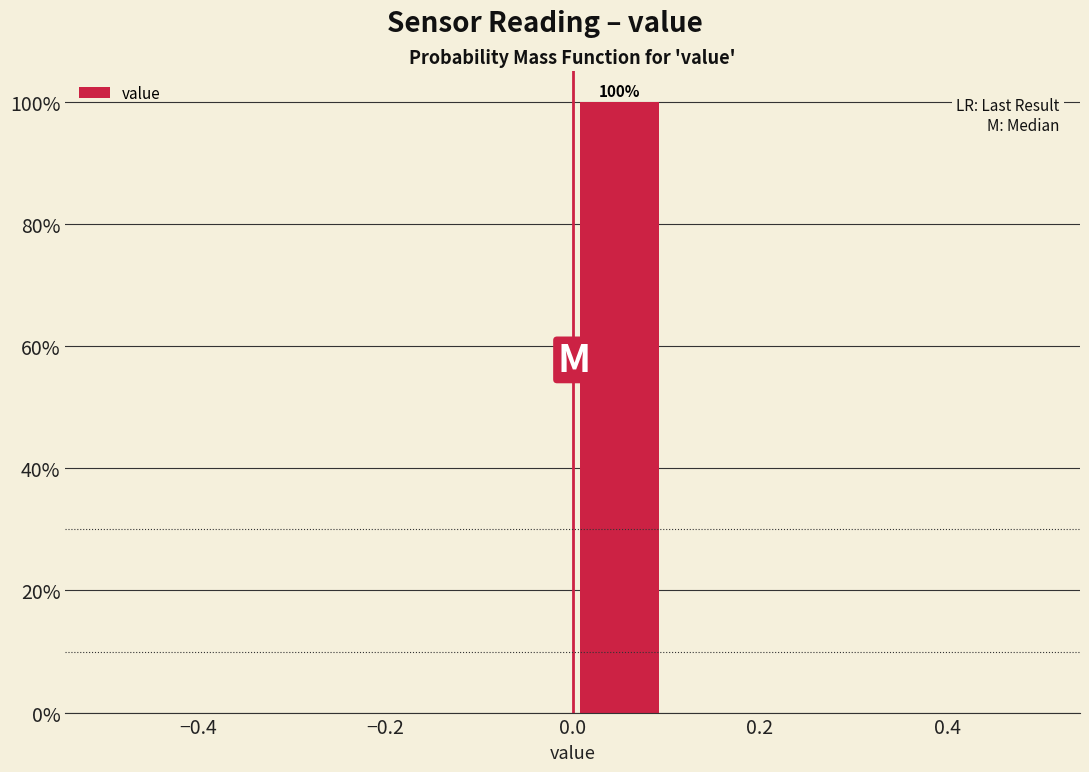

Which range on the x-axis has the tallest bar?

0.0 to 0.1